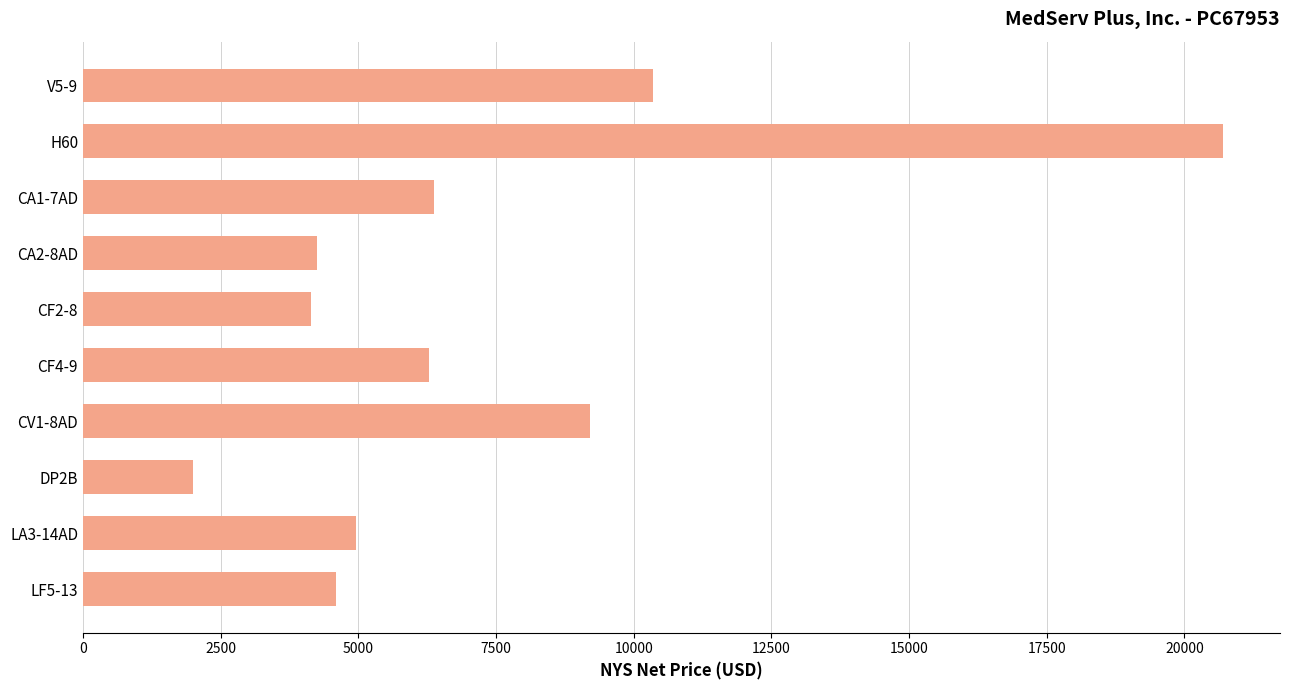

How many bars are there in total?

10